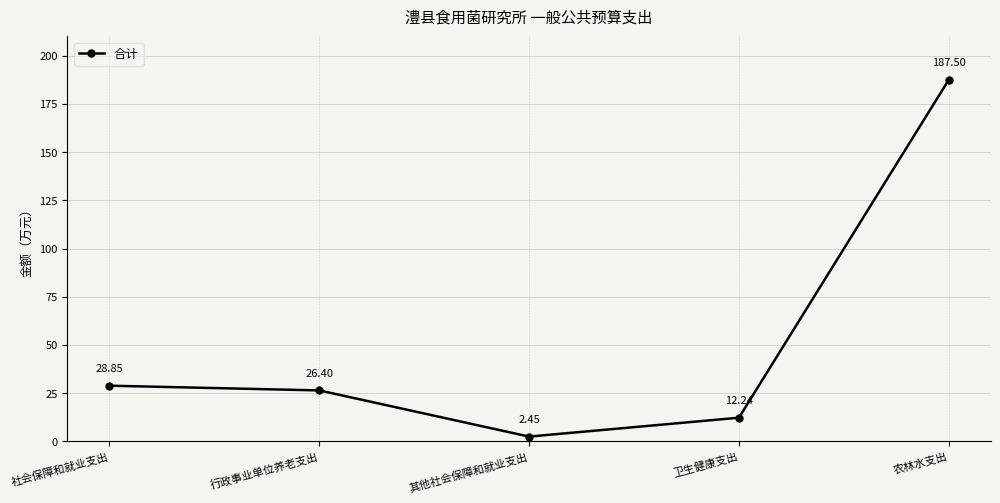

What is the label of the 4th point from the right?

行政事业单位养老支出